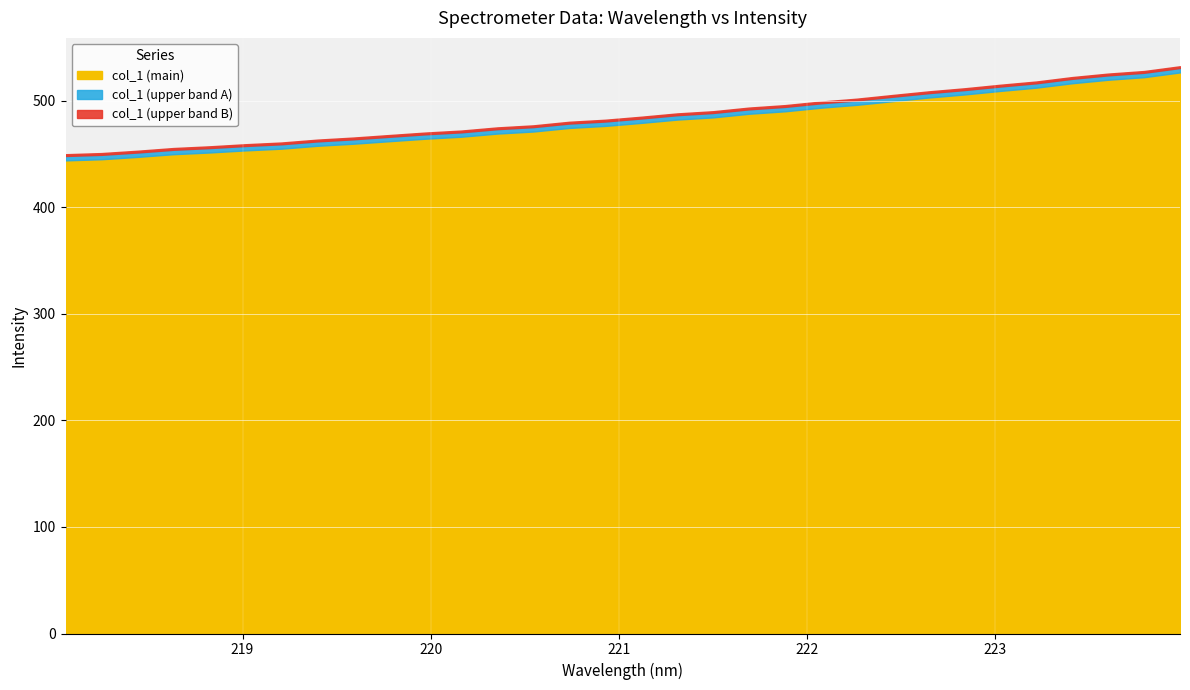

What is the value of the 4th point from the left?

449.7